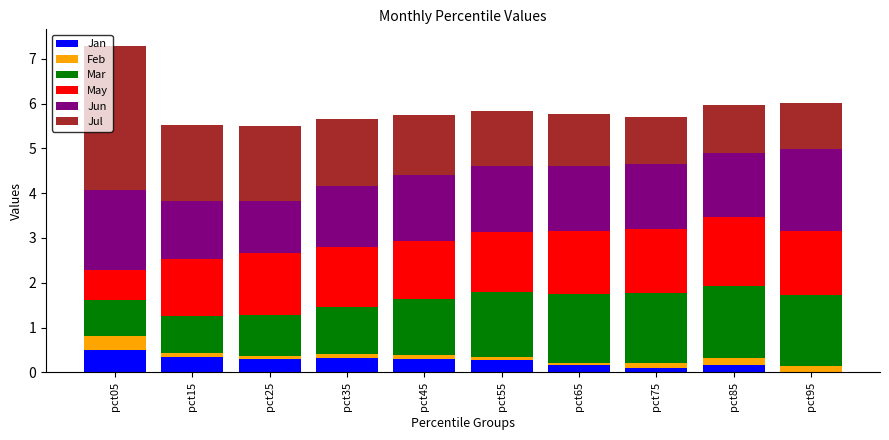

At which category is the sum across all series the highest?

pct05